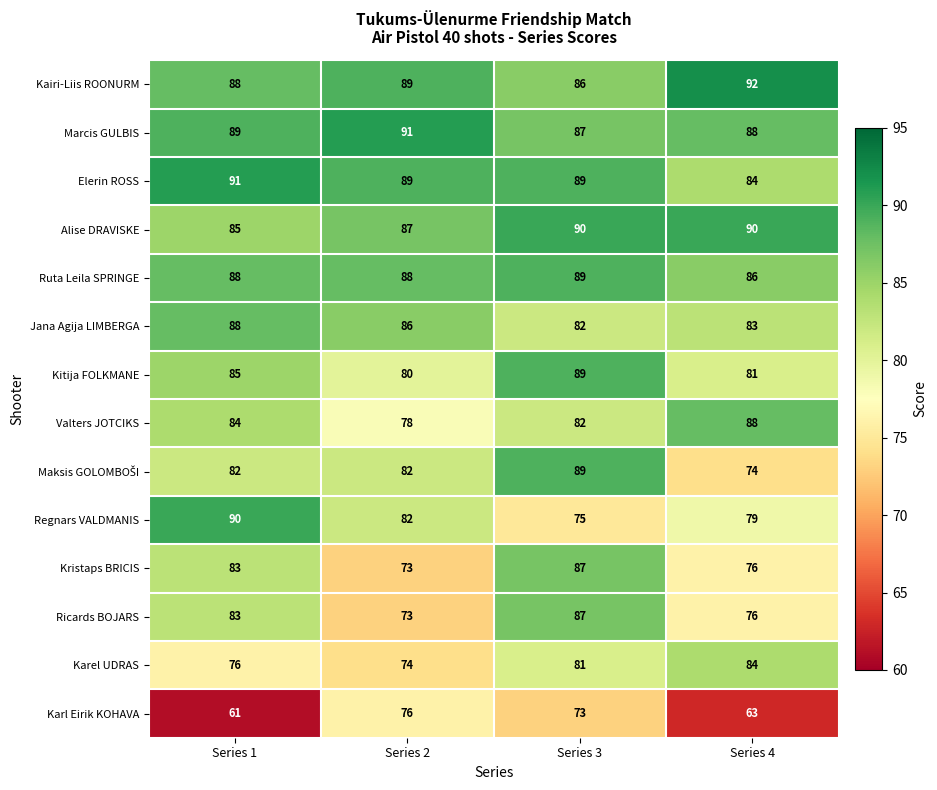

Is it true that Marcis GULBIS equals 60 at Series 4?

False